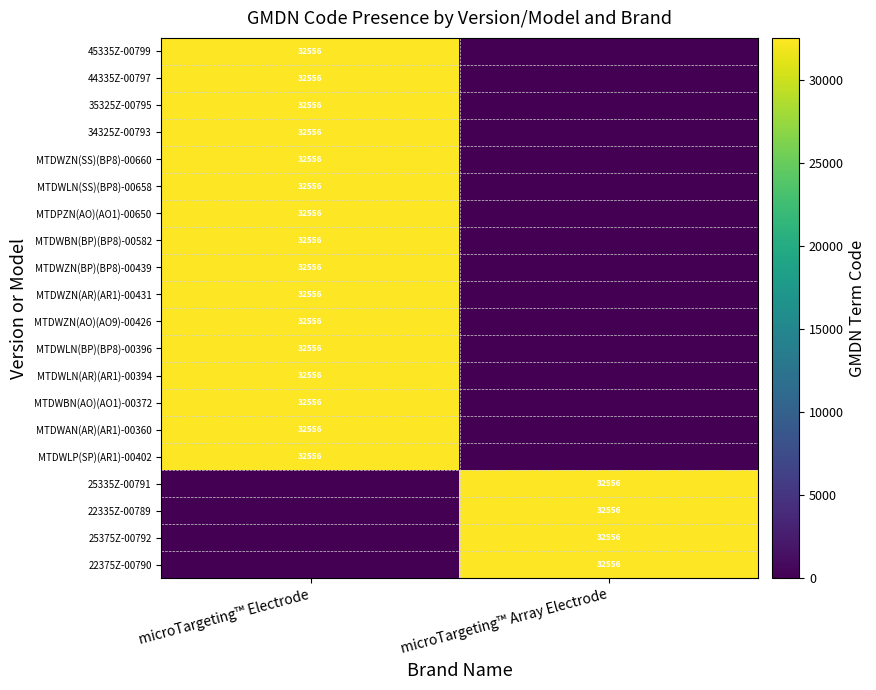

Is it true that MTDWLP(SP)(AR1)-00402 equals 32556 at microTargeting™ Electrode?

True